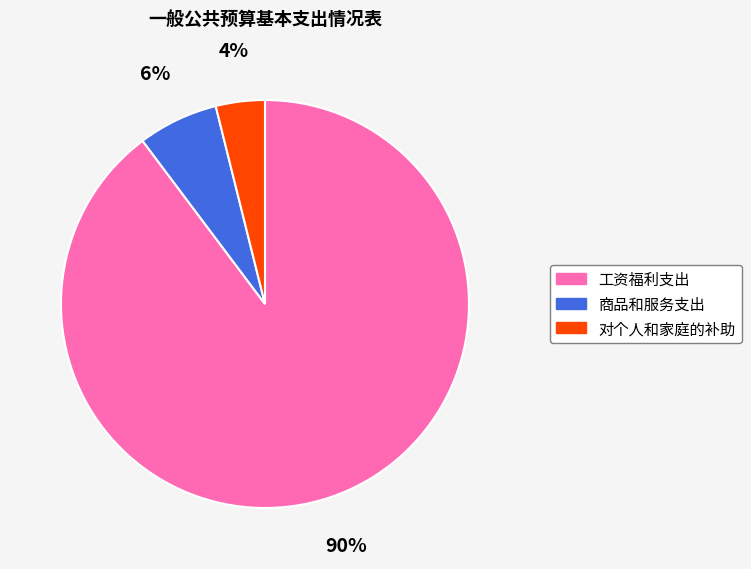

To the nearest percent, what is the difference between the 商品和服务支出 and 对个人和家庭的补助 slice percentages?

2%